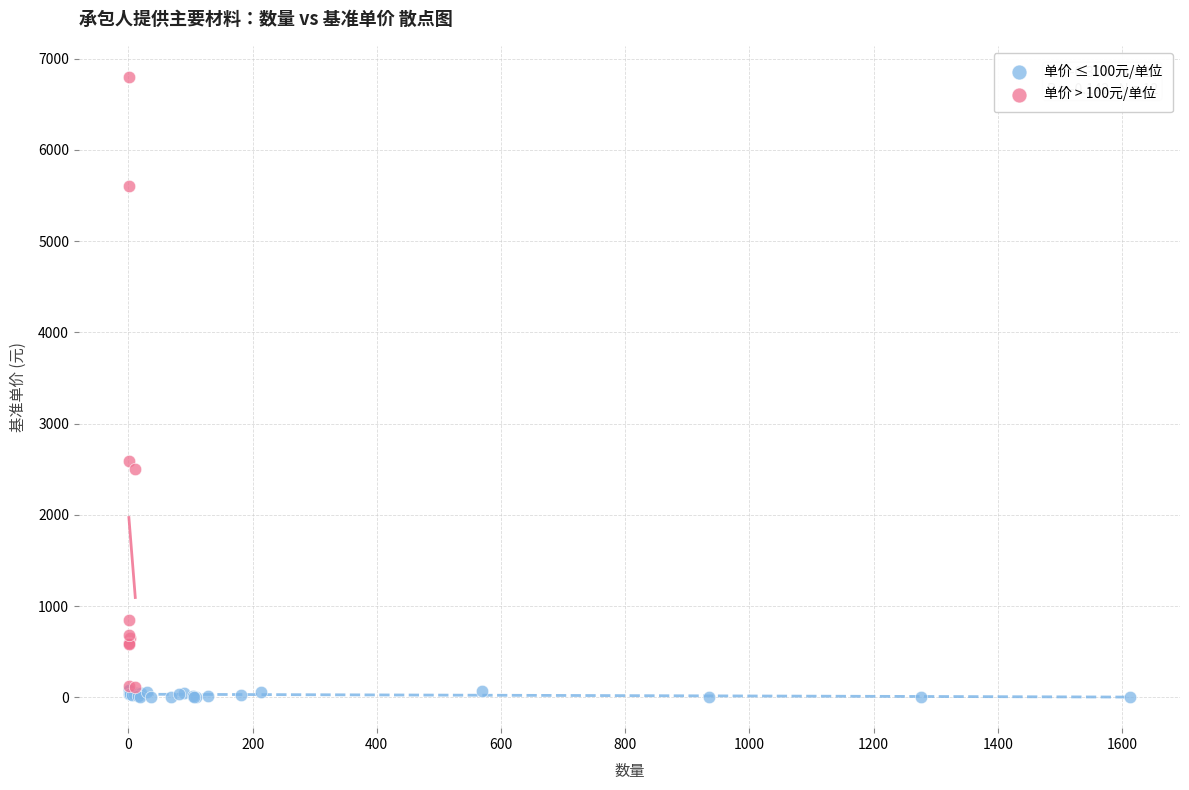

Which series has the largest Y range (max minus min)?

单价 > 100元/单位